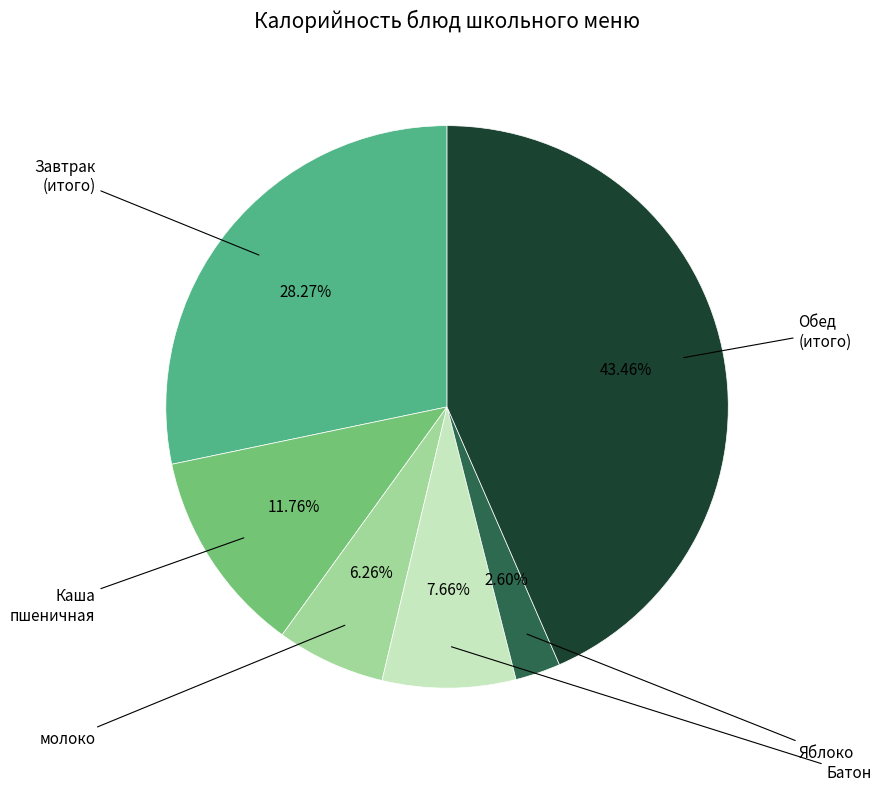

Is there a majority slice in this chart?

No